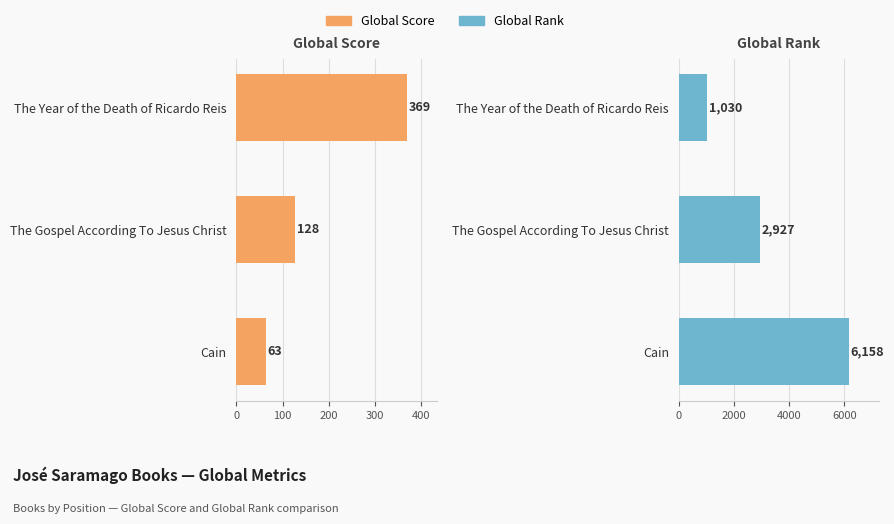

Rank the series by their maximum value, from highest to lowest.

Global Rank, Global Score